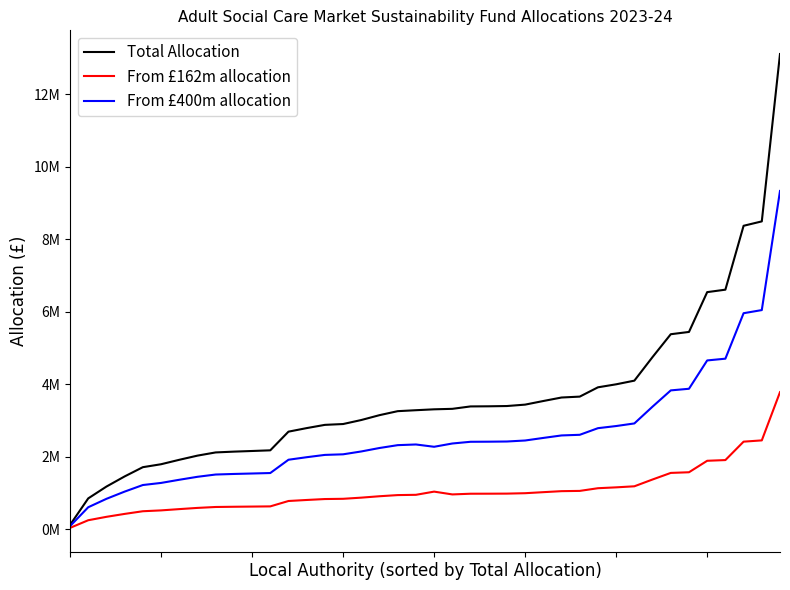

What are all the series names shown in the legend?

Total Allocation, From £162m allocation, From £400m allocation